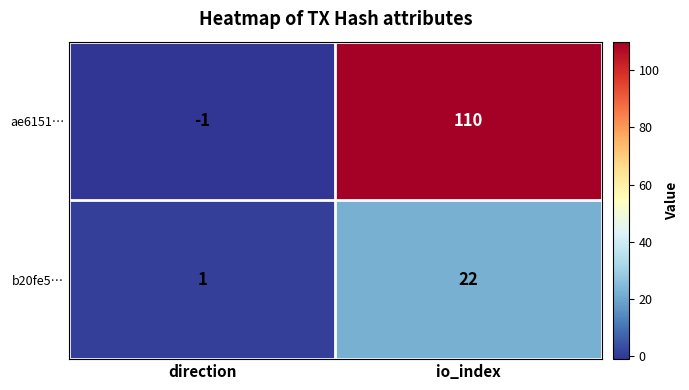

Which series changed the most between direction and io_index?

ae6151…